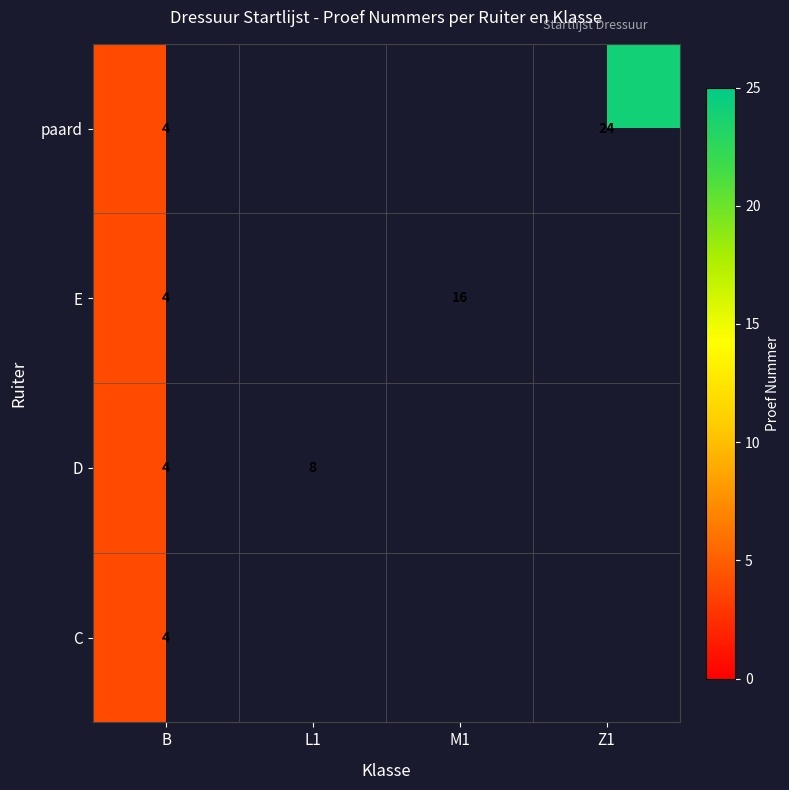

What is the total value across all series at B?

16